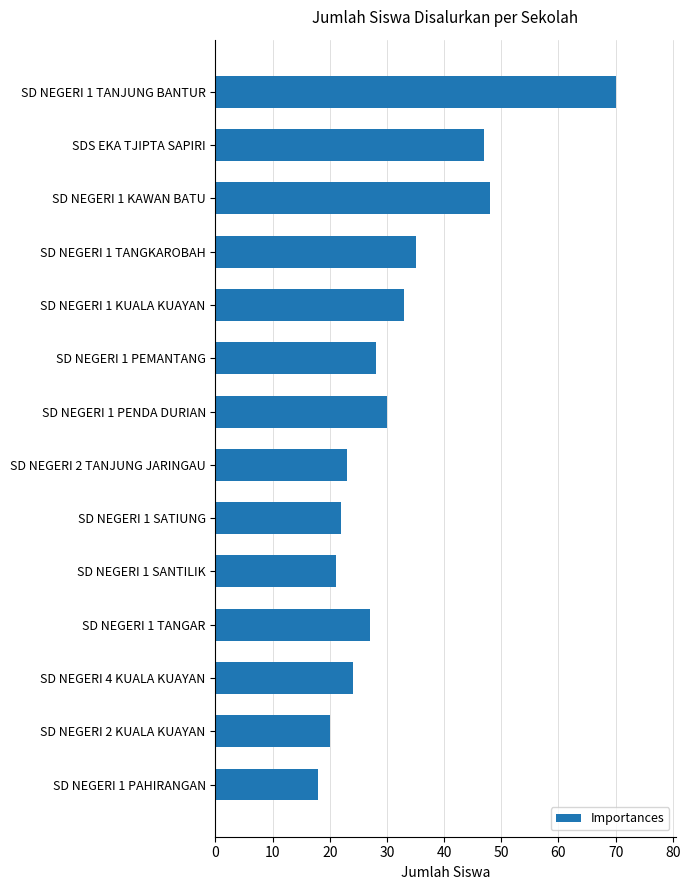

The chart shows a value of 80 at SDS EKA TJIPTA SAPIRI. True or false?

False